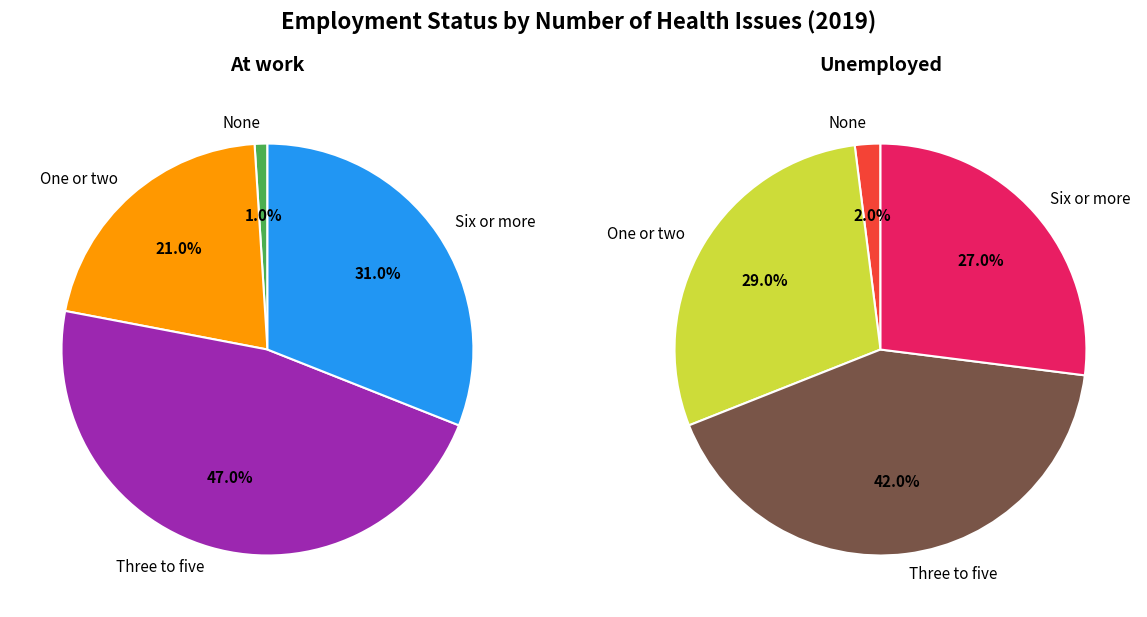

What is the largest slice in the pie chart?

Three to five